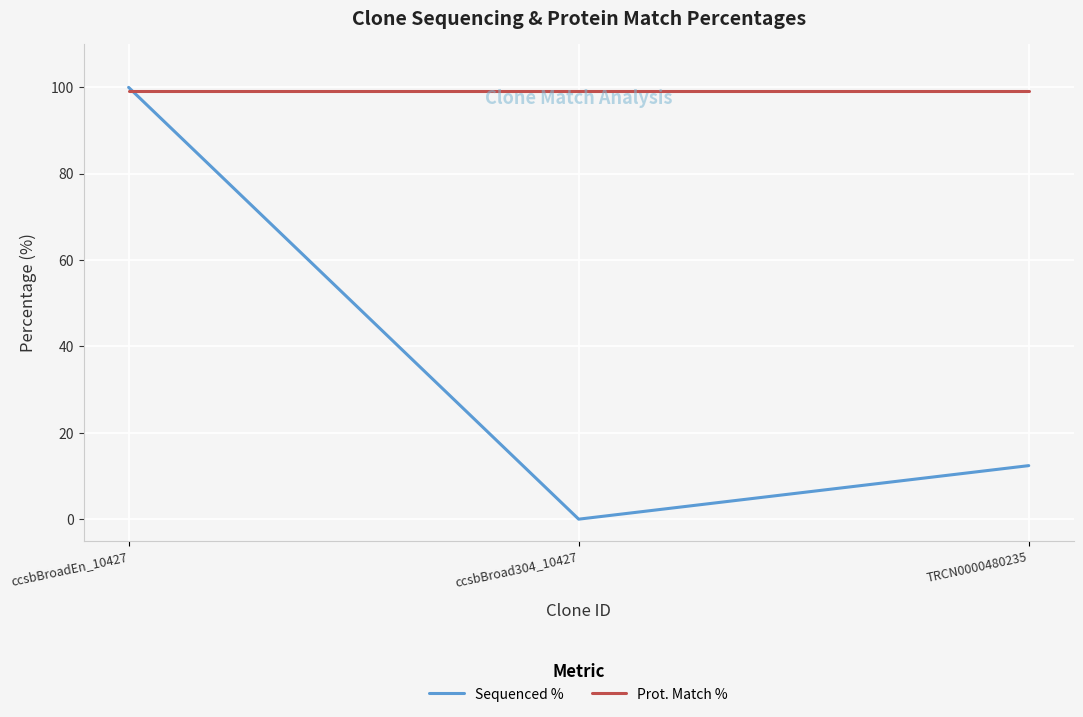

At which label is Sequenced % closest to 50?

TRCN0000480235